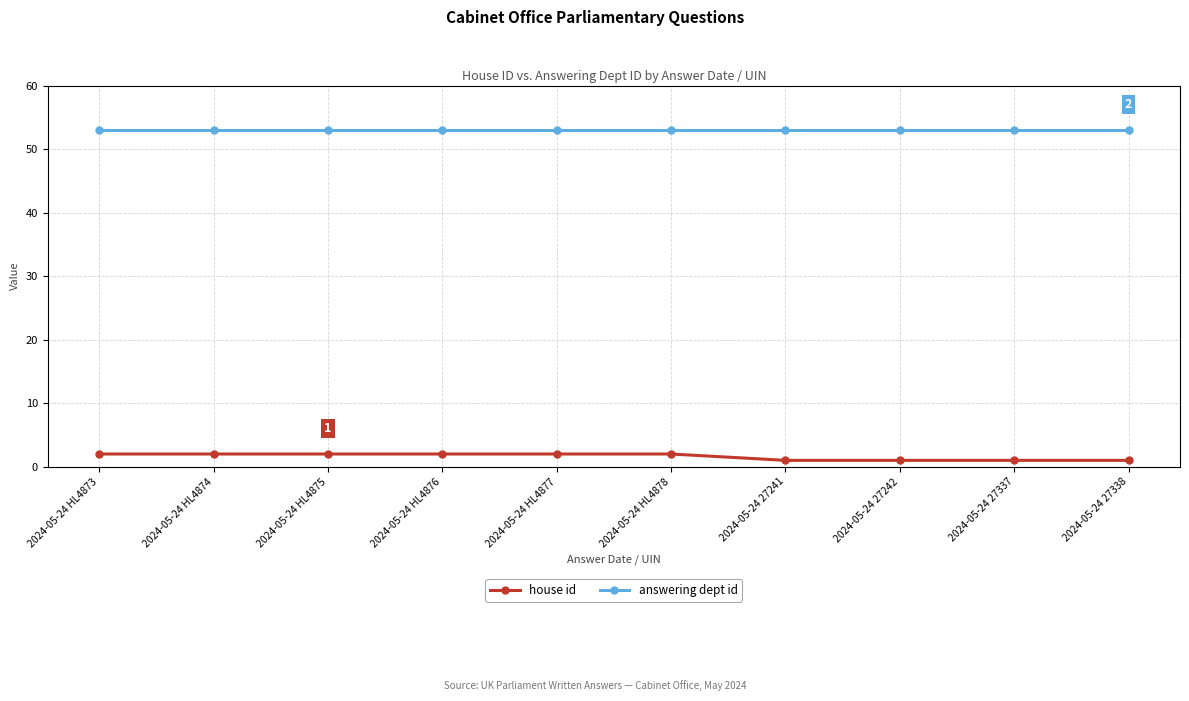

Reading left to right, extract all data points from this chart.

house id: 2	2	2	2	2	2	1	1	1	1
answering dept id: 53	53	53	53	53	53	53	53	53	53